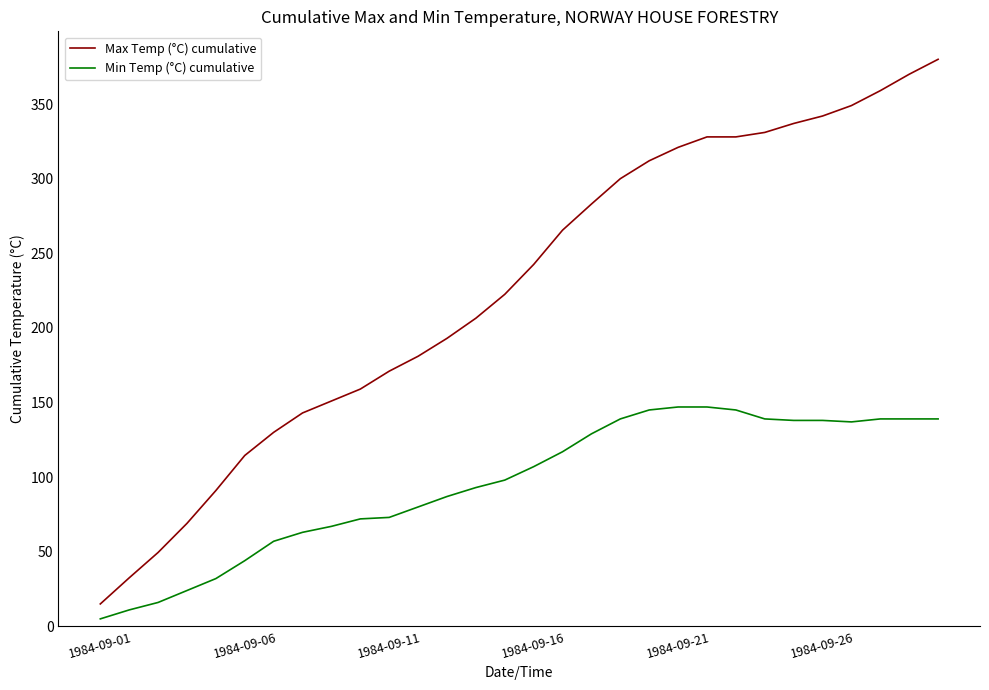

Does the chart display data point markers on the line(s)?

No